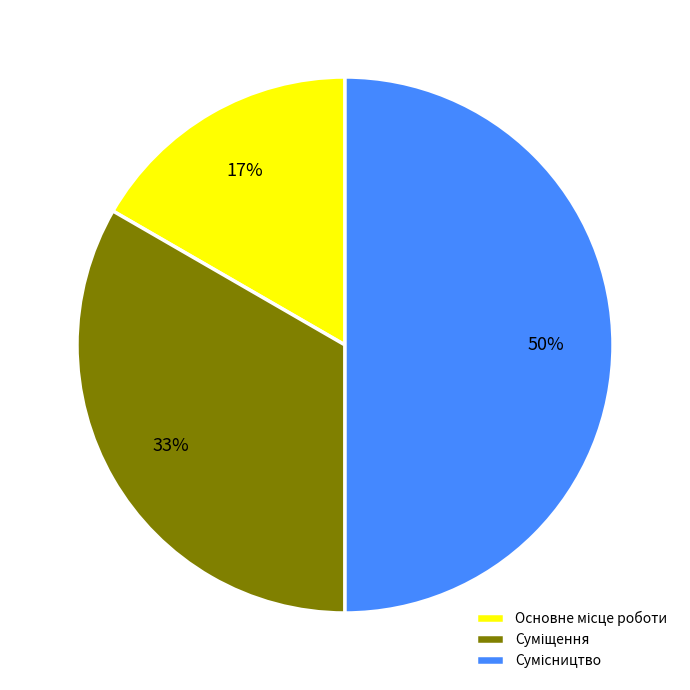

To the nearest percent, what is the difference between the largest and smallest slice percentages?

33%